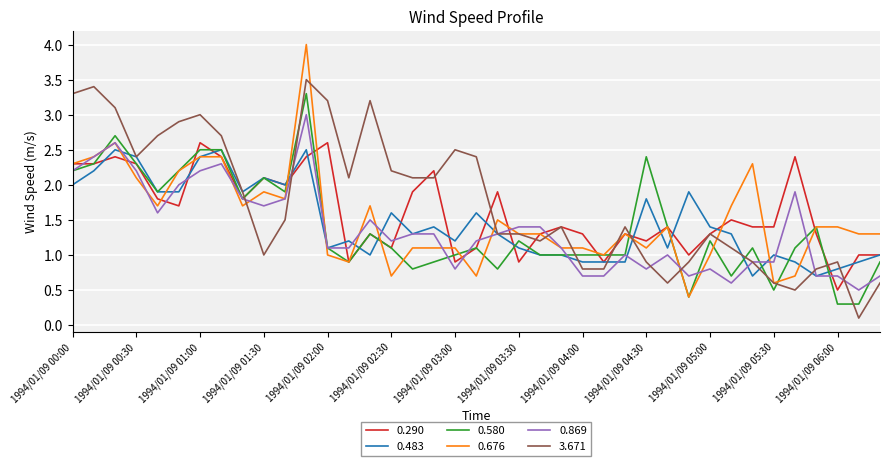

What is the highest value of the 0.290 series?

2.6